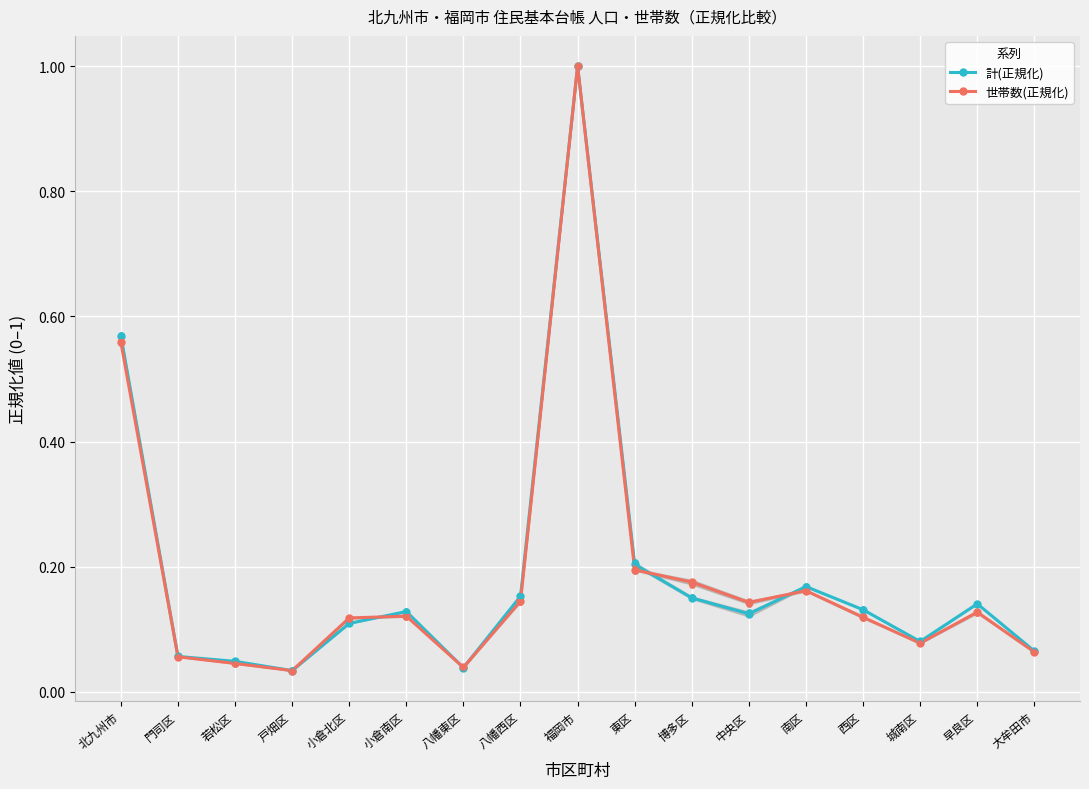

Which series contains the lowest Y value?

世帯数(正規化)